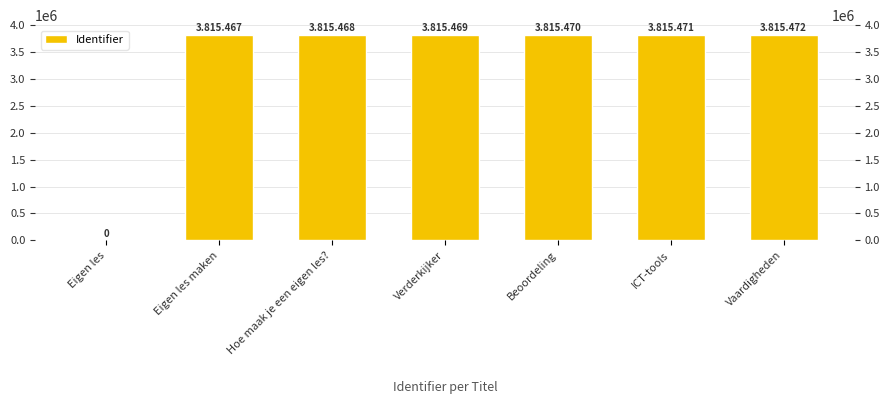

What is the difference between the values at Eigen les maken and Verderkijker?

2